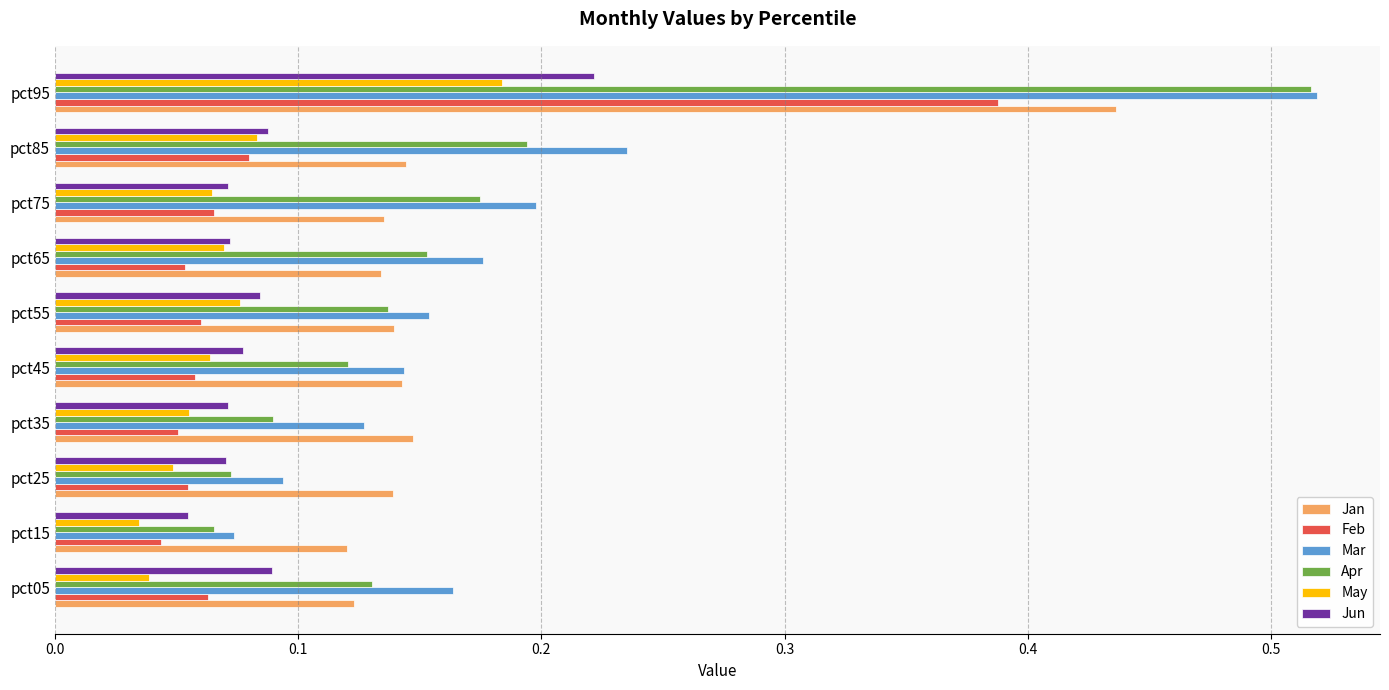

At which label does May reach its peak?

pct95